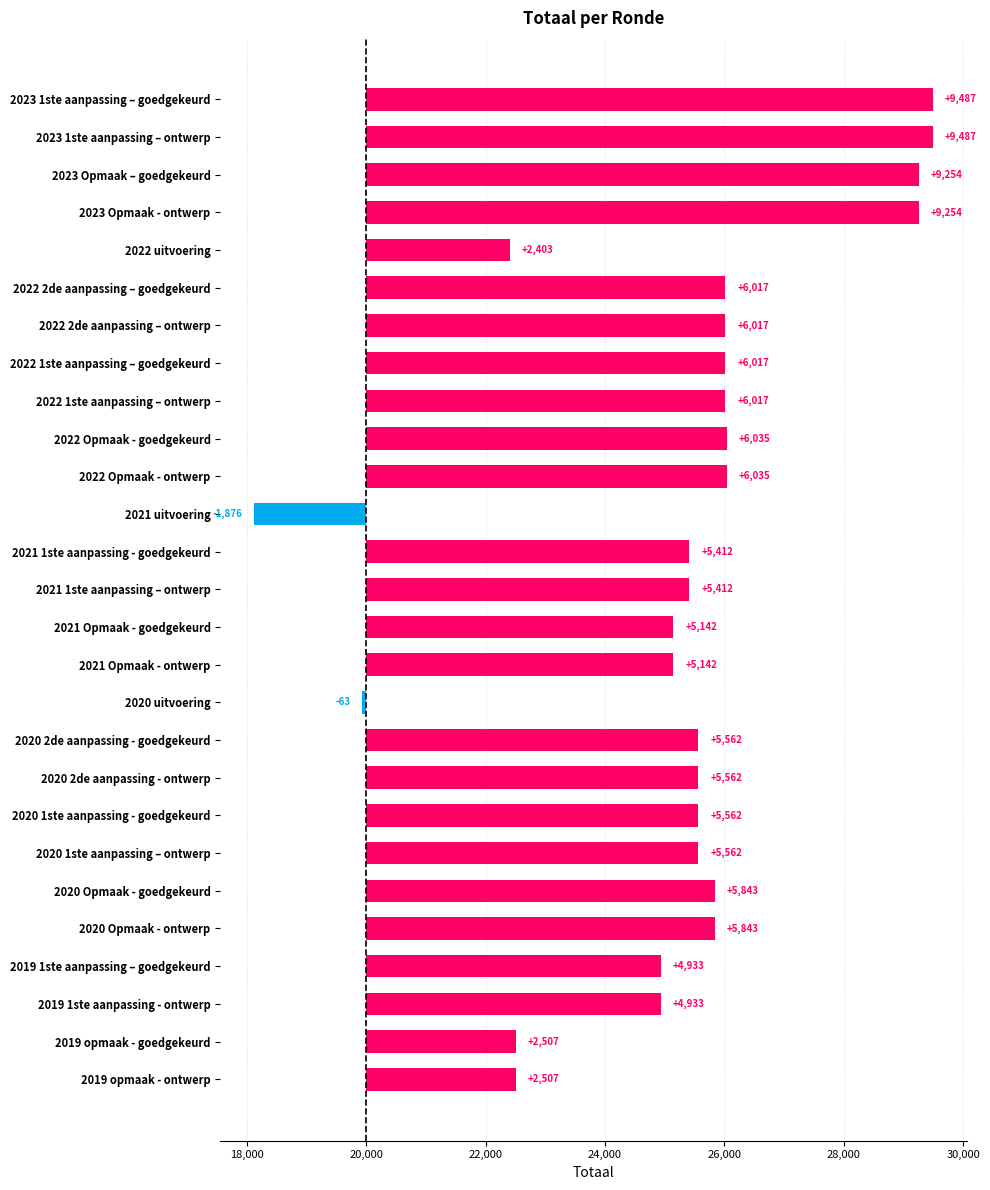

Read the value at 2020 Opmaak - ontwerp, to the nearest 10.

5840